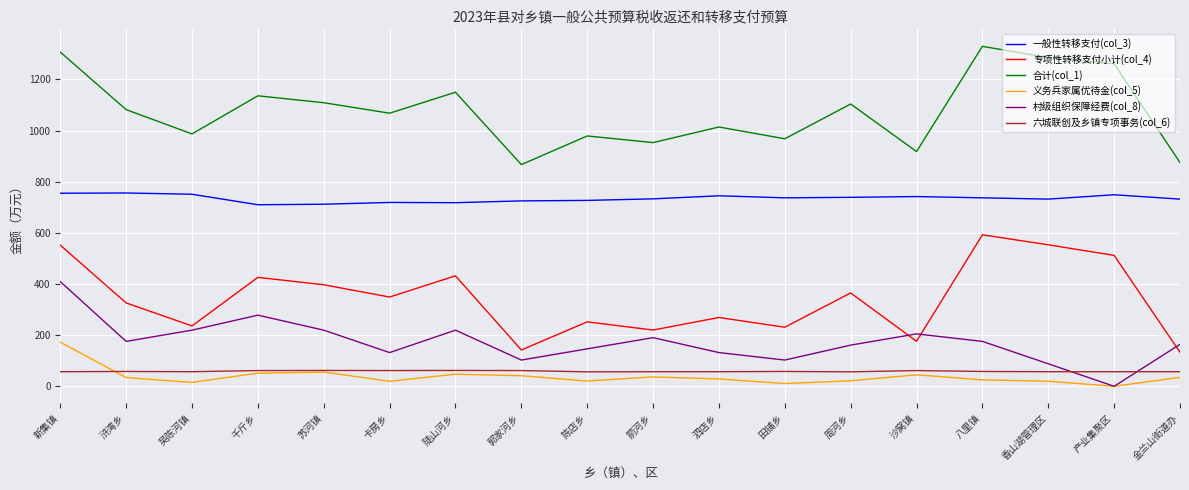

True or false: 六城联创及乡镇专项事务(col_6) and 一般性转移支付(col_3) cross at least once.

False